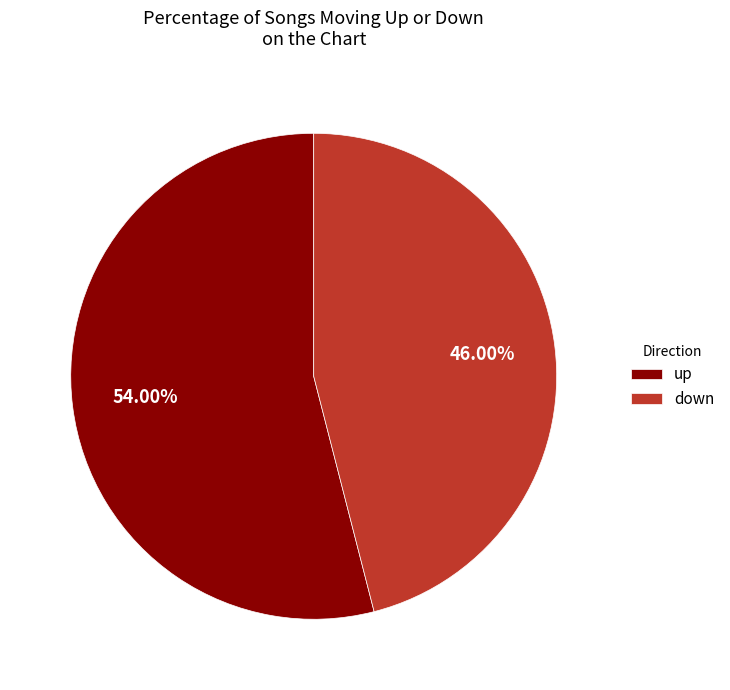

Which slice is the smallest?

down